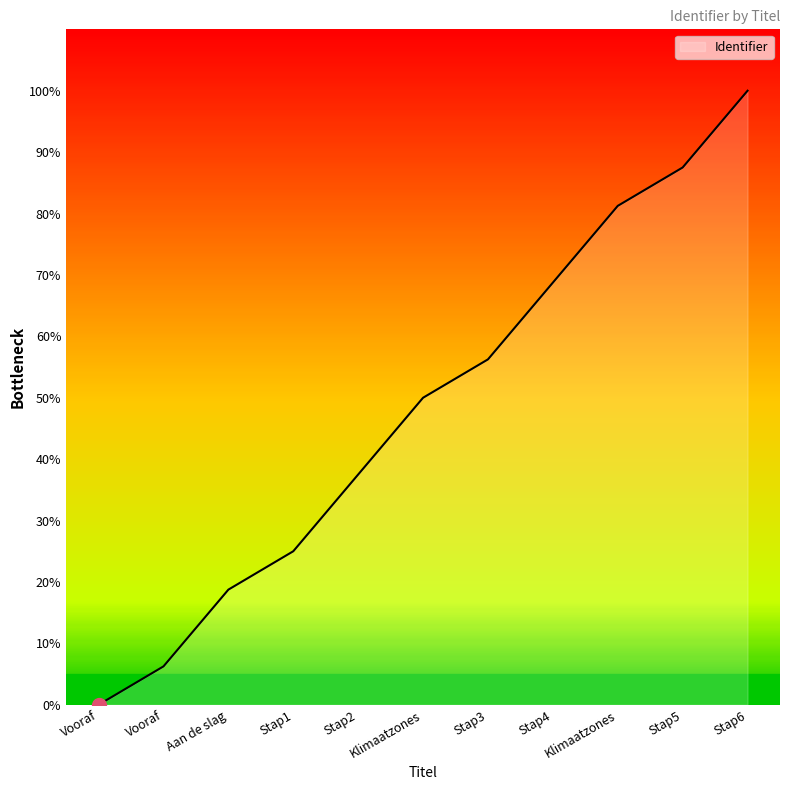

What is the greatest value displayed?

100.0